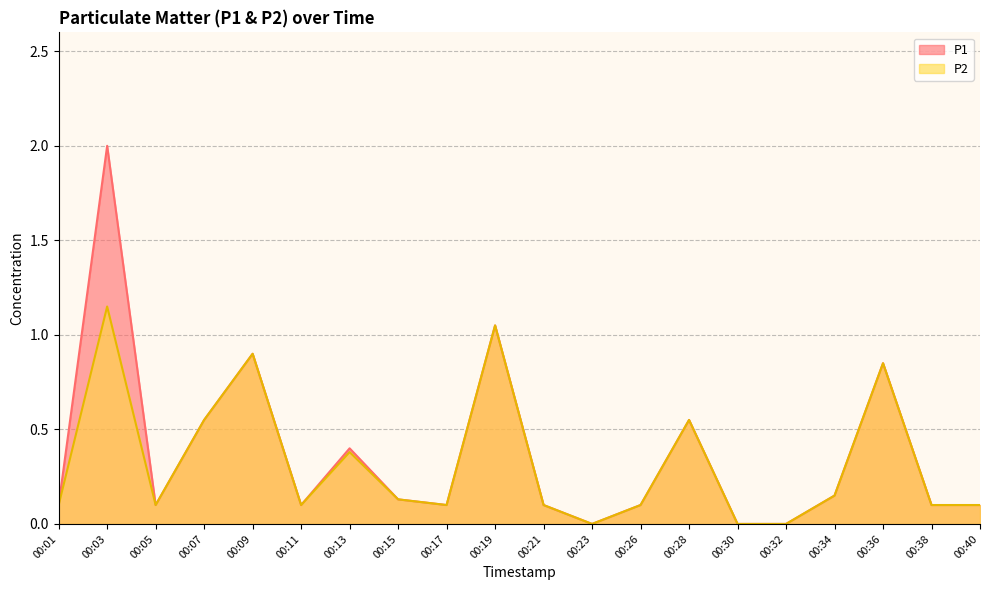

True or false: P1 and P2 cross at least once.

False